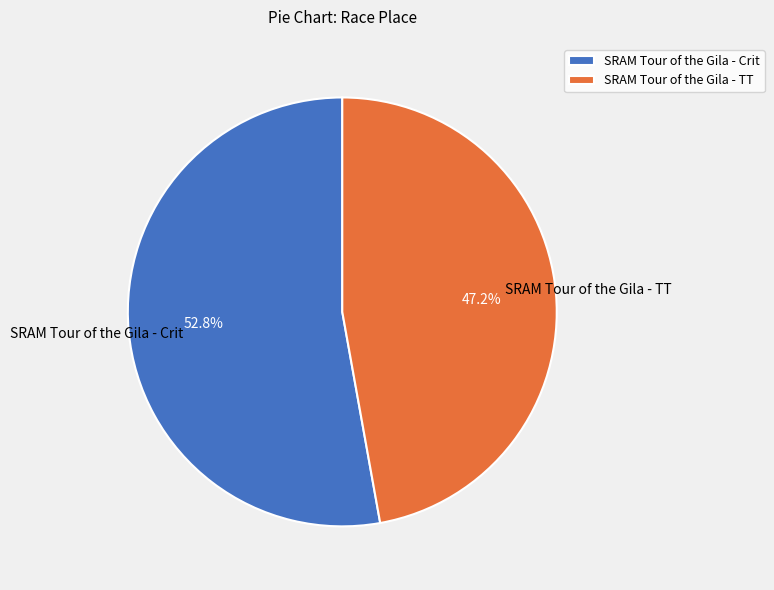

Is it true that SRAM Tour of the Gila - TT is 33% of the pie?

False